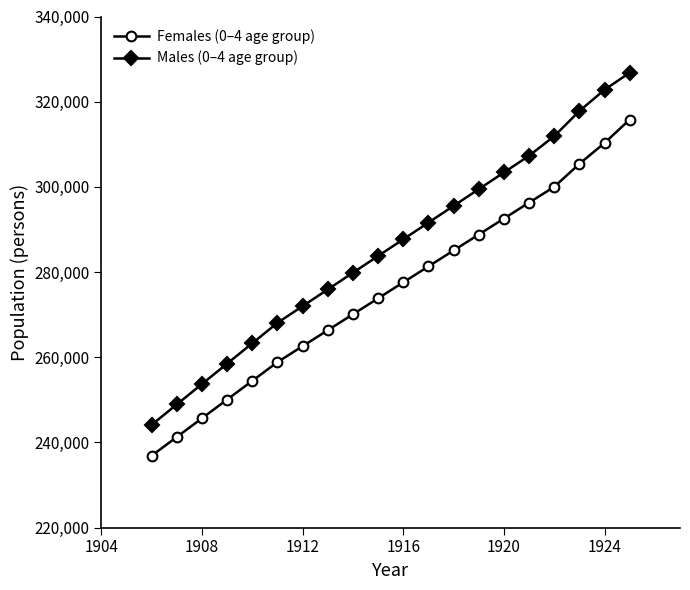

How many lines are shown in the chart?

2